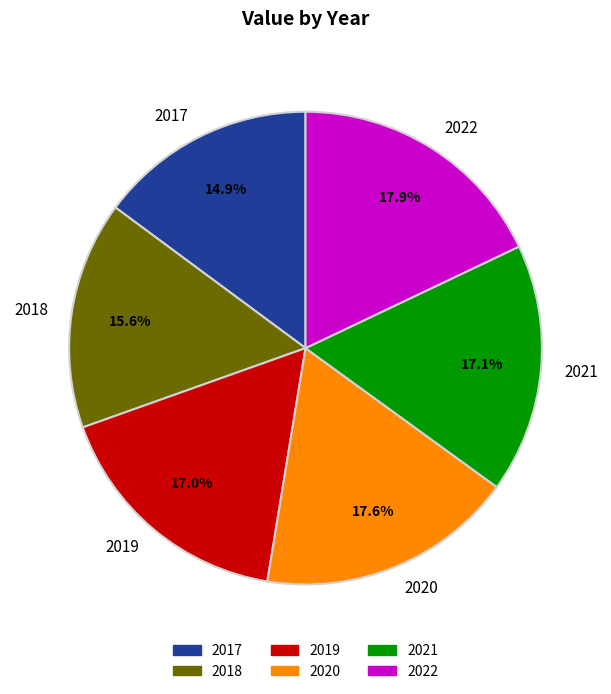

Do 2020 and 2022 together represent more than half of the pie?

No